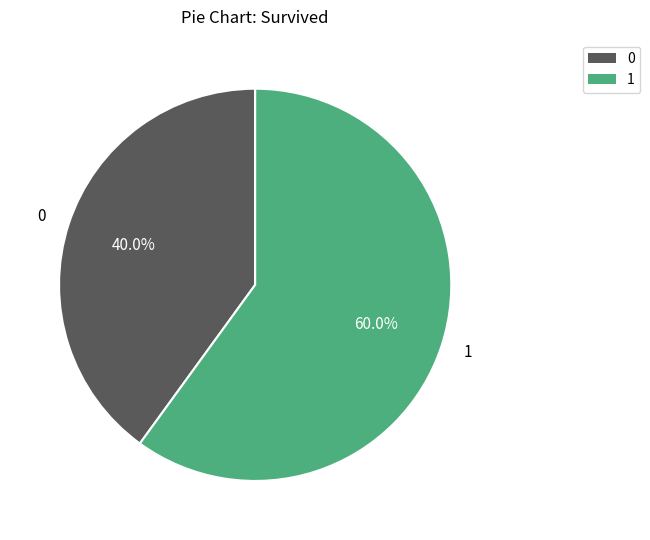

To the nearest percent, what portion does 1 represent?

60%